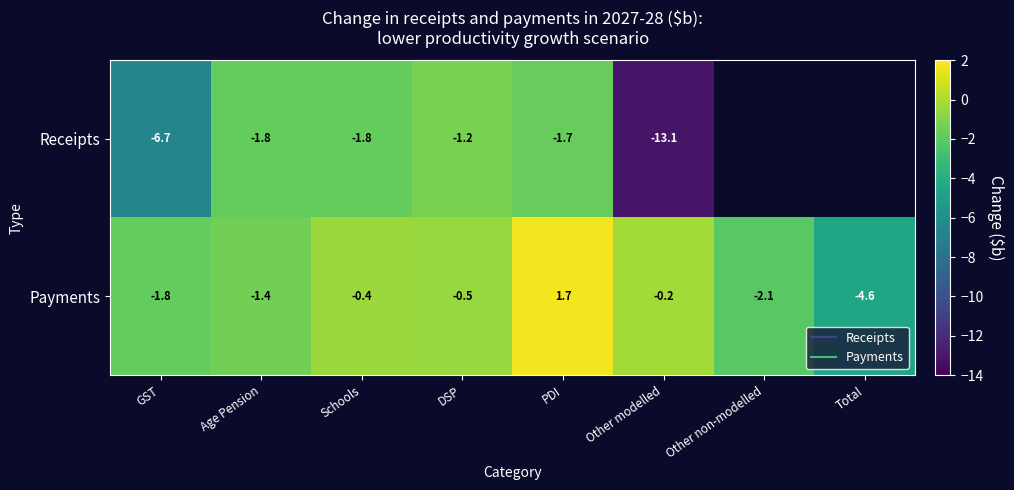

At which label does Payments reach its peak?

PDI